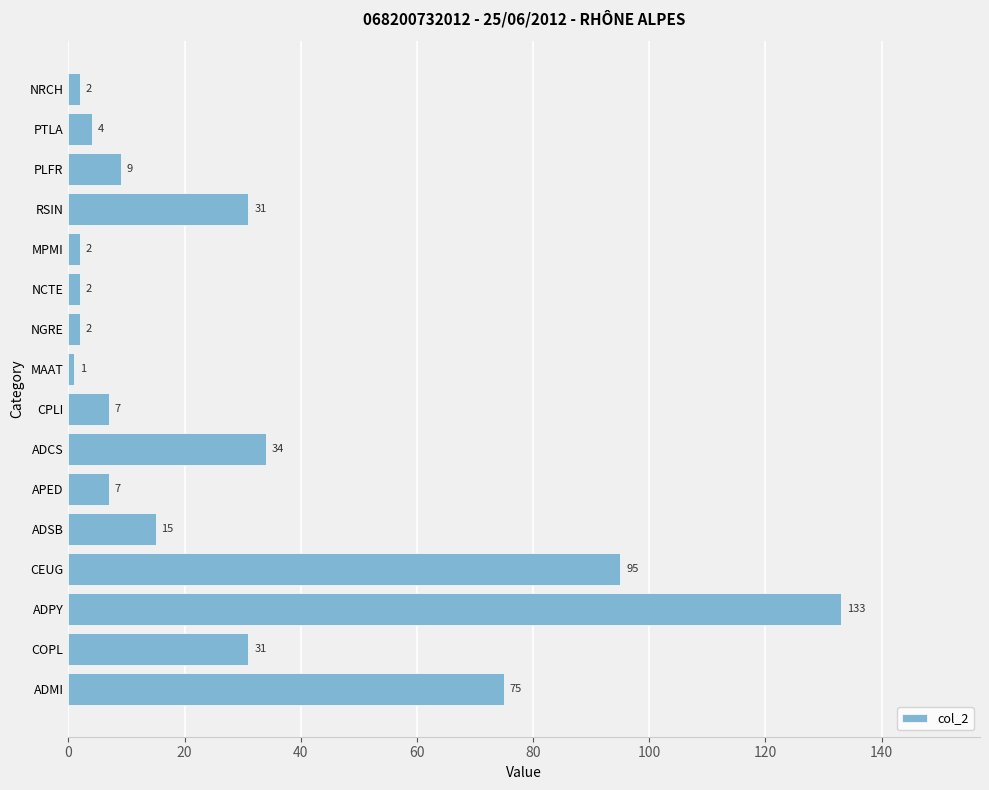

How many data points are less than 9?

8